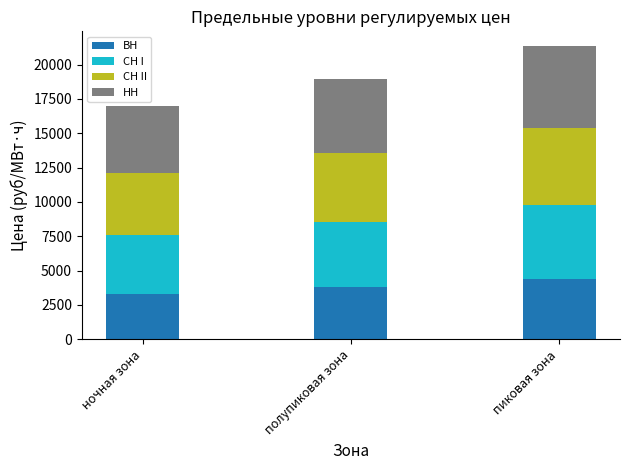

At which category is the sum across all series the highest?

пиковая зона